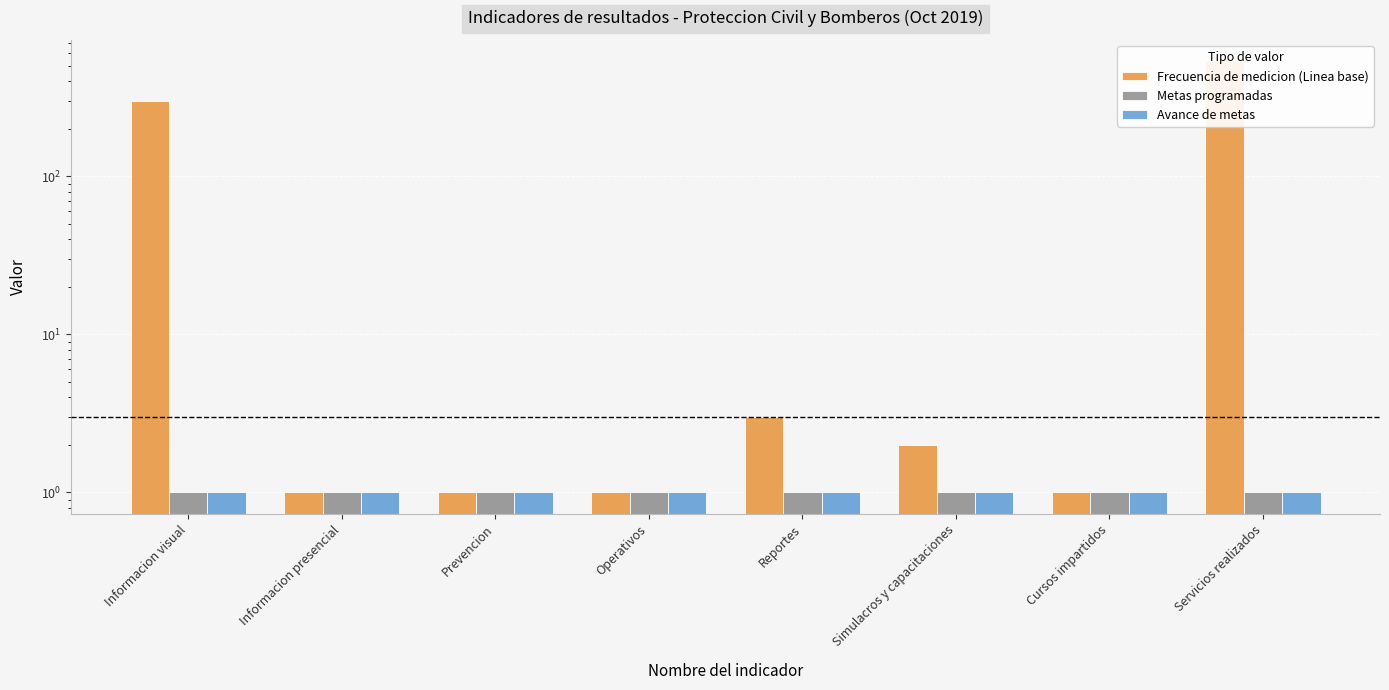

What is the sum of the Avance de metas values at Reportes and Simulacros y capacitaciones?

2